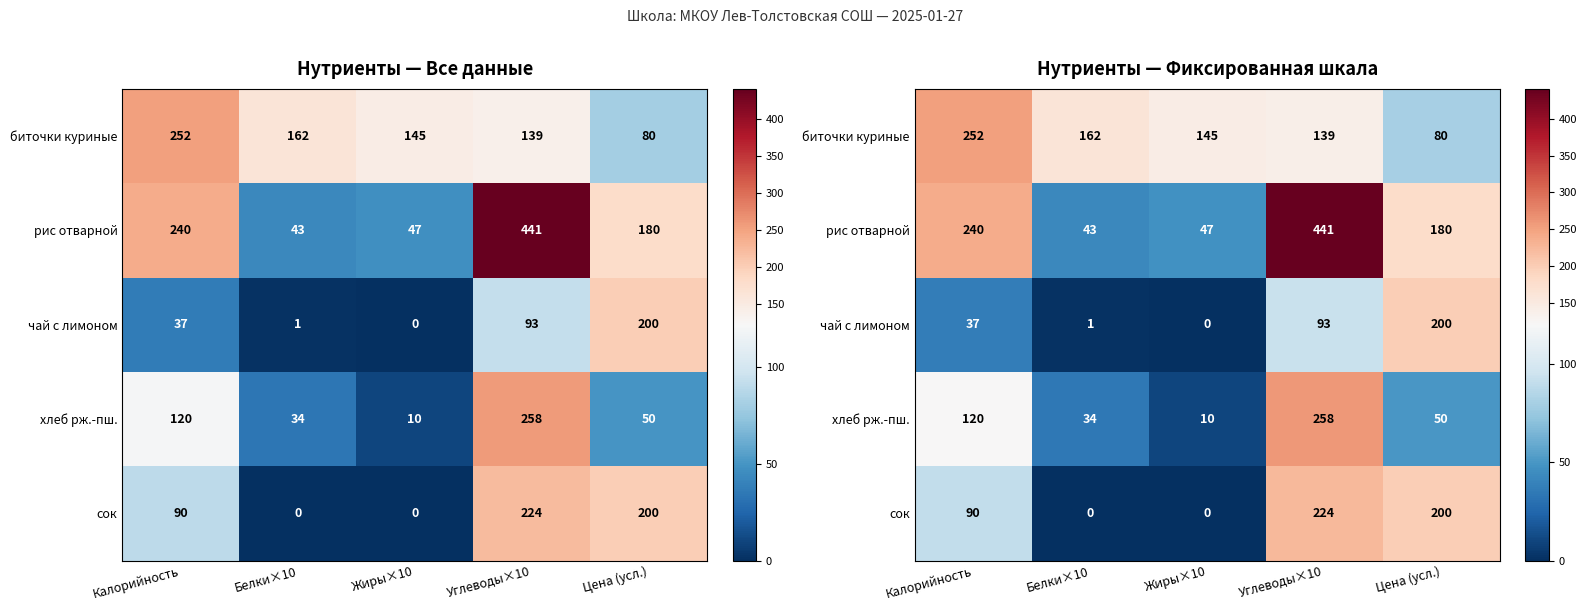

At Белки×10, list the series in order from smallest to largest.

сок, чай с лимоном, хлеб рж.-пш., рис отварной, биточки куриные